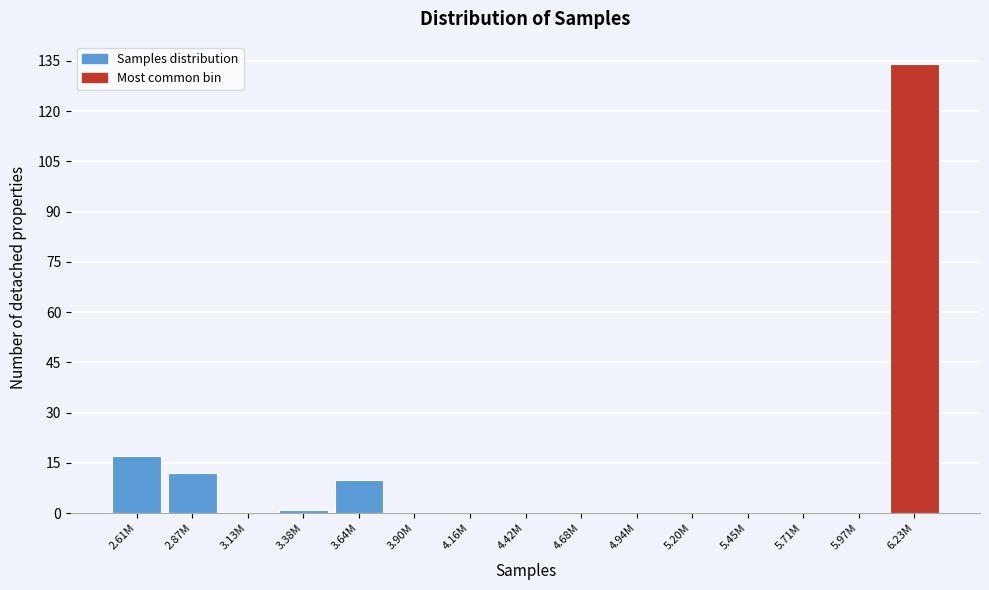

Reading left to right, list all the values displayed in this chart.

2.61M=17	2.87M=12	3.13M=0	3.38M=1	3.64M=10	3.90M=0	4.16M=0	4.42M=0	4.68M=0	4.94M=0	5.20M=0	5.45M=0	5.71M=0	5.97M=0	6.23M=134